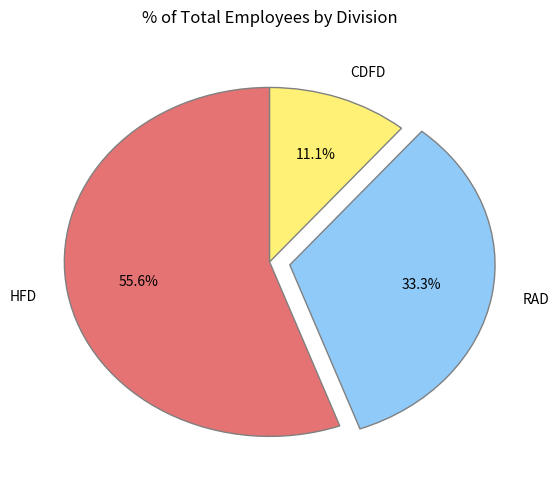

Which slice is the largest?

HFD